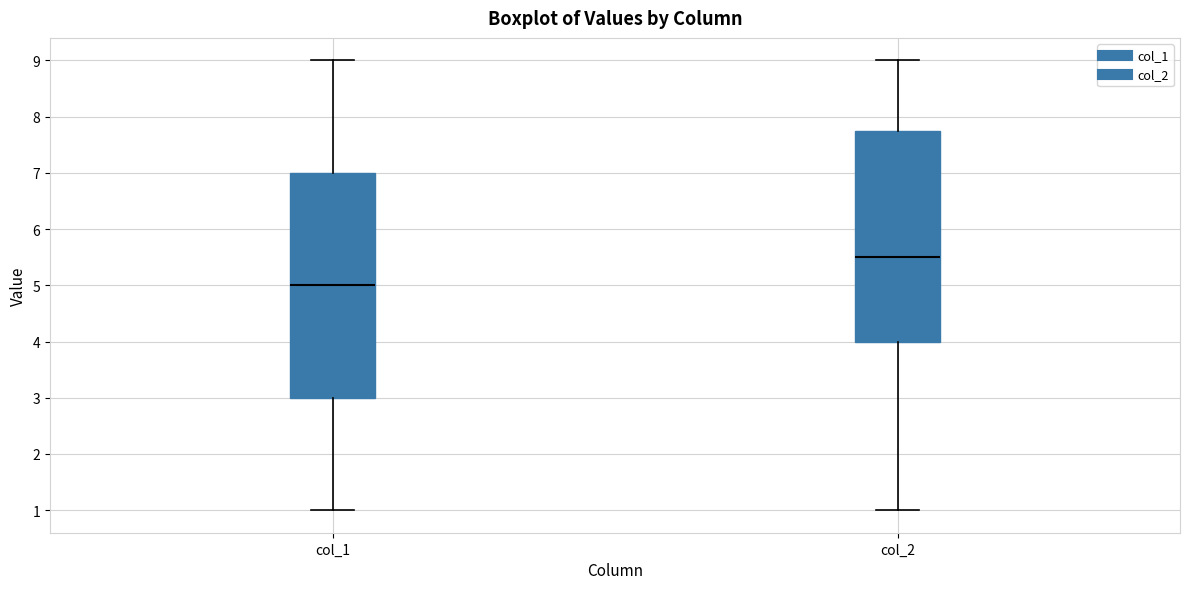

Where does the upper whisker of the box for col_1 end on the y-axis? The values are not printed on the chart, so give them approximately, as read against the axis.

9.0